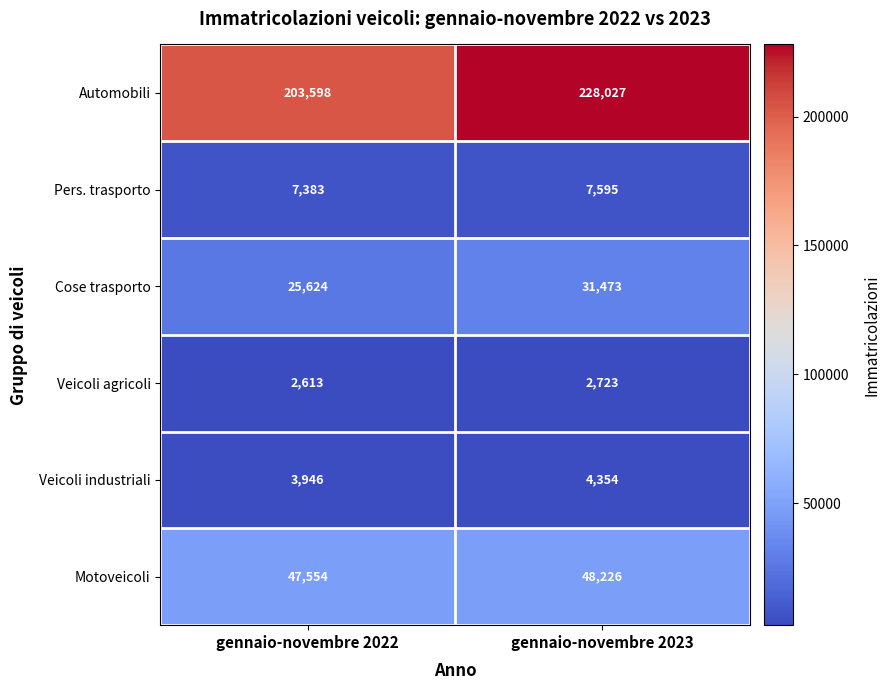

Which series has the largest range (max minus min)?

Automobili